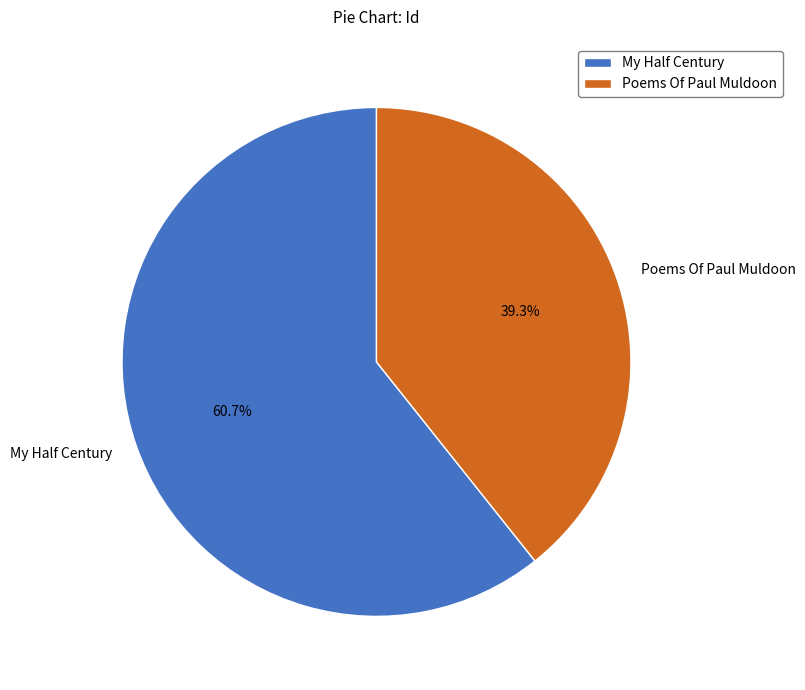

What is the total percentage of Poems Of Paul Muldoon and My Half Century?

100.0%